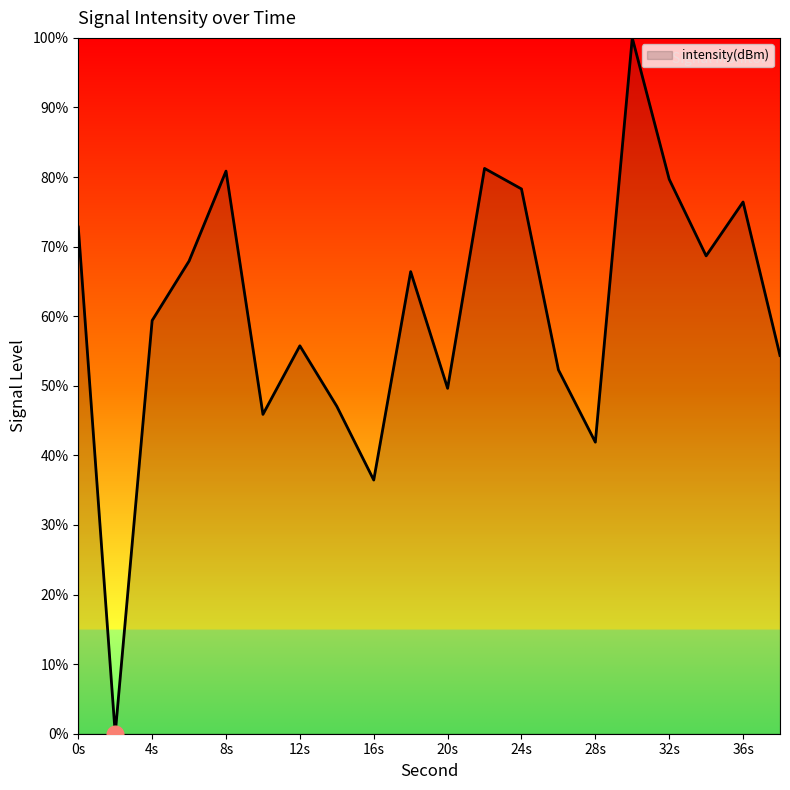

Does the chart display data point markers on the line(s)?

No